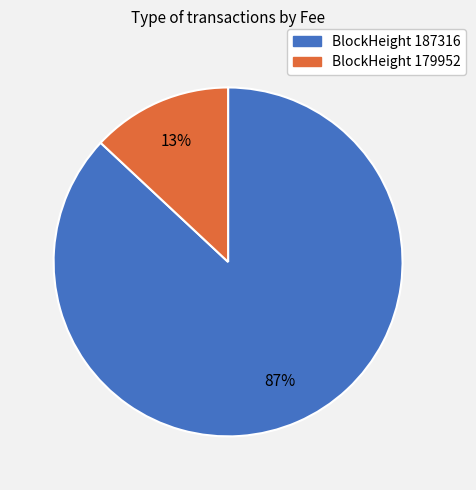

To the nearest percent, what is the difference between the largest and smallest slice percentages?

74%